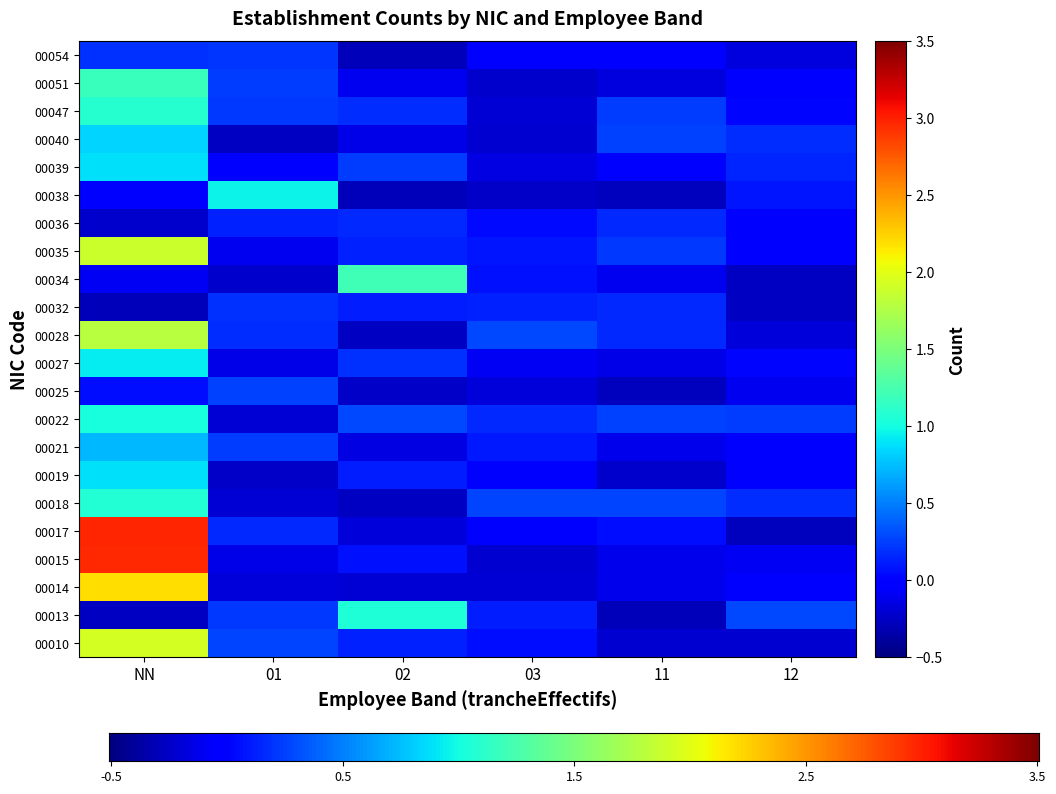

Is the value of 00018 at 02 greater than the value of 00036 at 12?

No